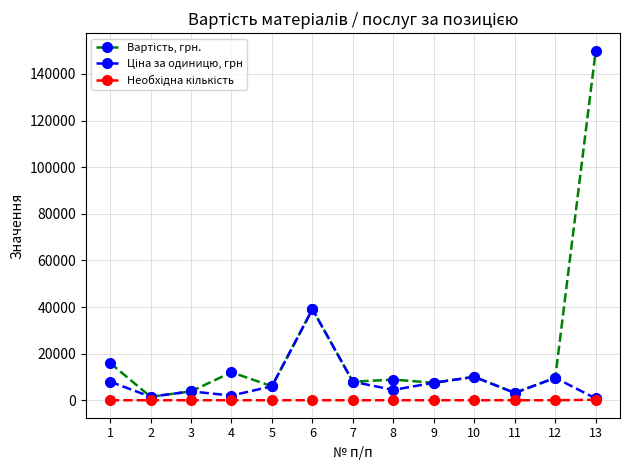

How many categories are shown in the chart?

13